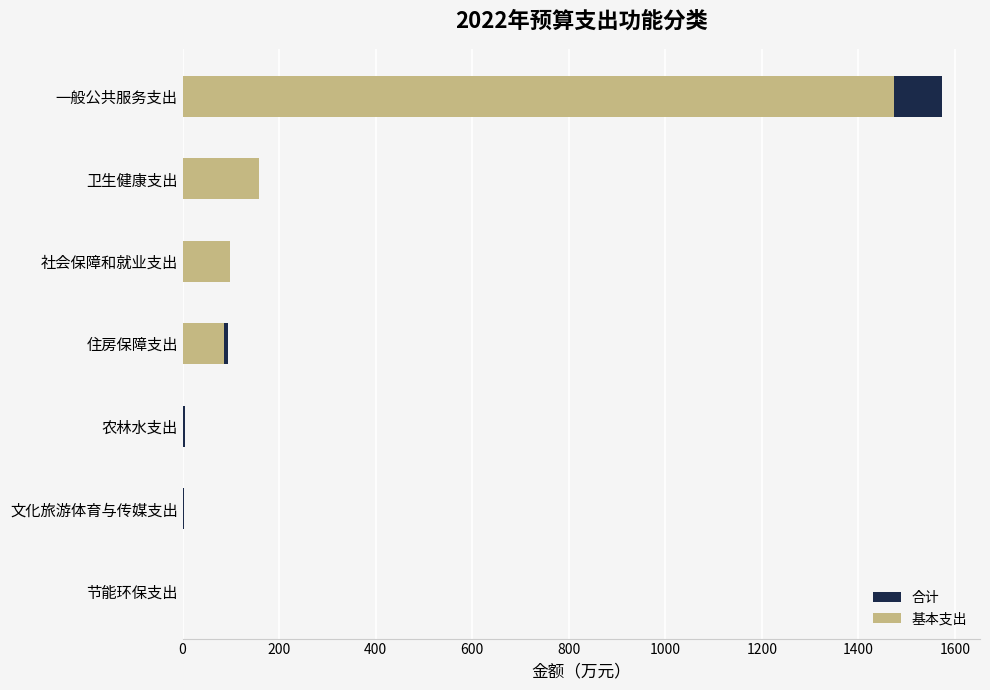

Is the value of 基本支出 at 住房保障支出 greater than the value of 合计 at 一般公共服务支出?

No